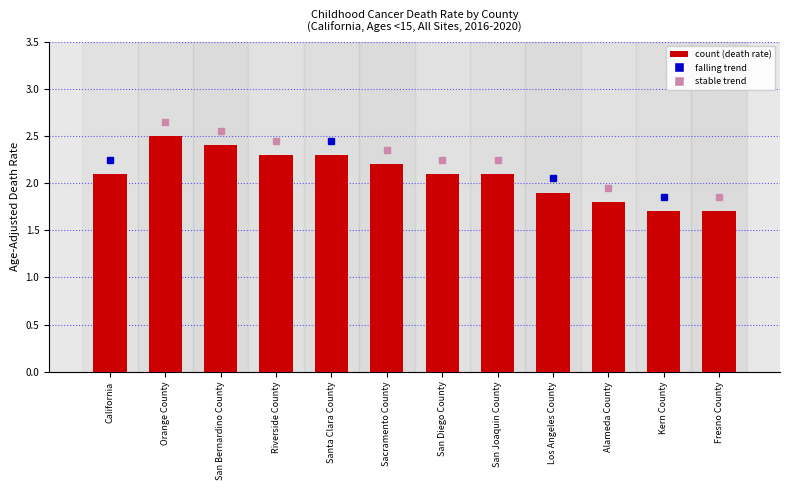

Reading right to left, extract all data points from this chart.

Fresno County=1.7	Kern County=1.7	Alameda County=1.8	Los Angeles County=1.9	San Joaquin County=2.1	San Diego County=2.1	Sacramento County=2.2	Santa Clara County=2.3	Riverside County=2.3	San Bernardino County=2.4	Orange County=2.5	California=2.1